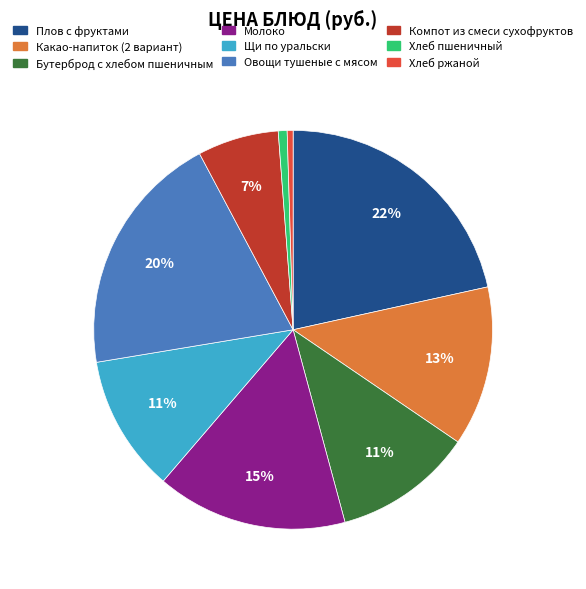

To the nearest percent, what is the combined percentage of Щи по уральски and Какао-напиток (2 вариант)?

24%